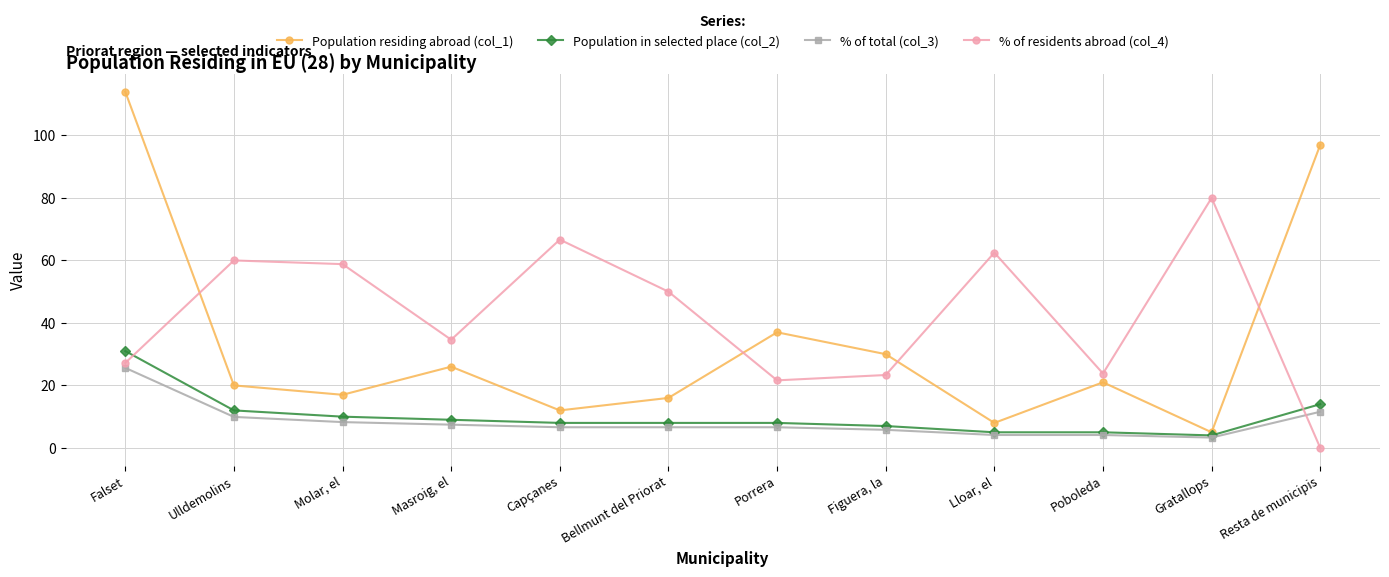

What is the average value of the % of residents abroad (col_4) series?

42.4